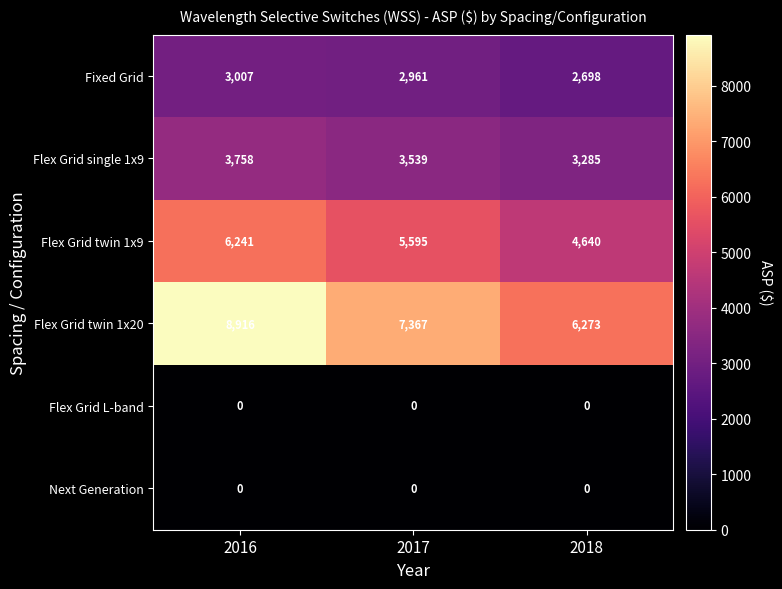

Which series changed the most between 2016 and 2017?

Flex Grid twin 1x20